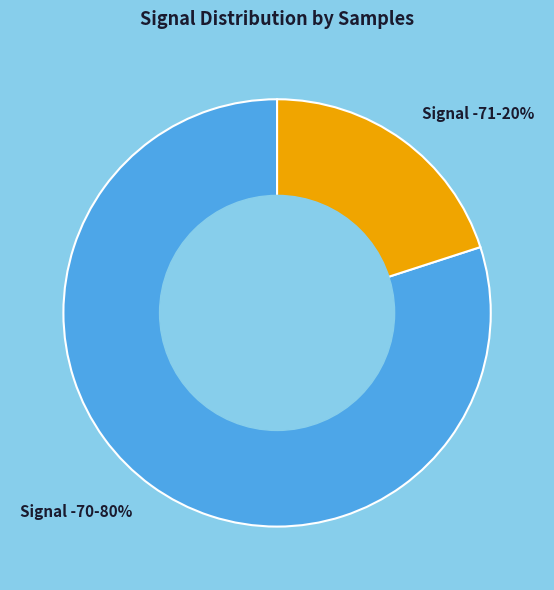

Is the sum of Signal -71-20% and Signal -70-80% greater than half?

Yes